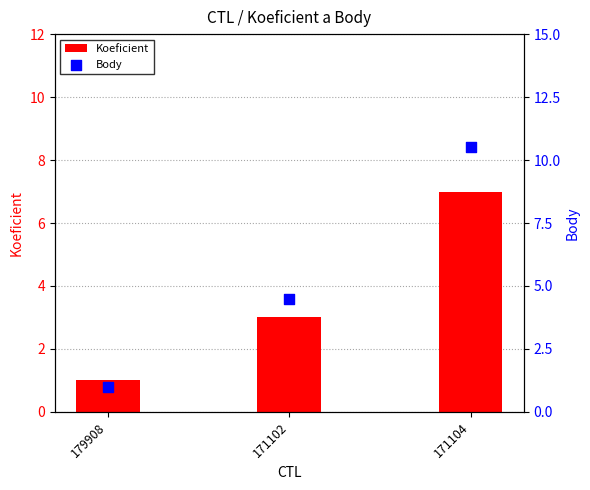

Which series has the widest spread of Y values?

Body